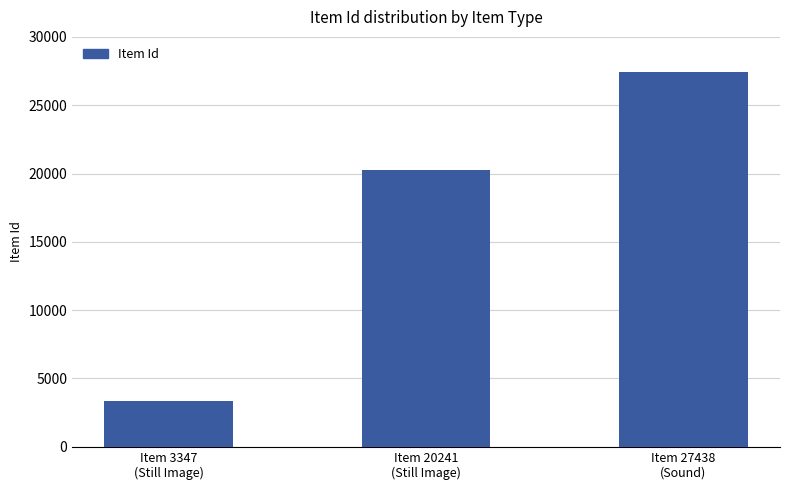

Are the bars horizontal?

No